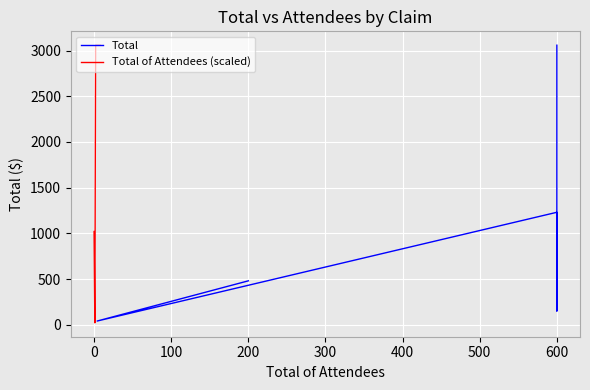

What are all the series names shown in the legend?

Total, Total of Attendees (scaled)